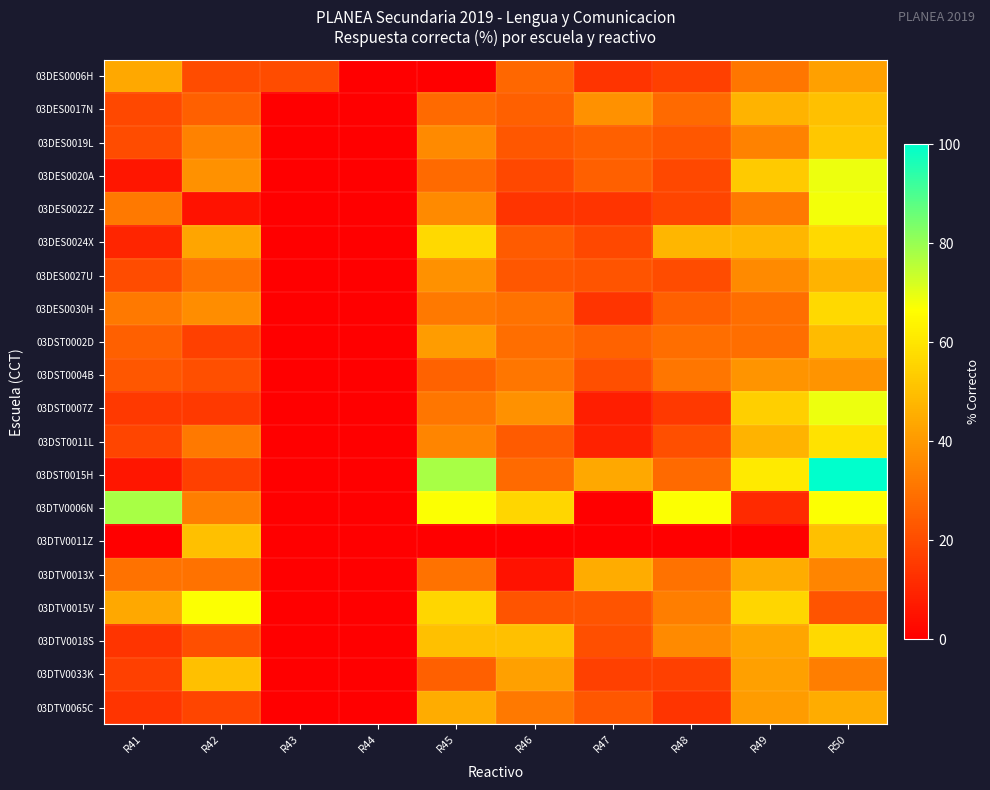

At R45, list the series in order from smallest to largest.

03DES0006H, 03DTV0011Z, 03DTV0033K, 03DST0004B, 03DES0017N, 03DES0020A, 03DTV0013X, 03DST0007Z, 03DES0030H, 03DST0011L, 03DES0019L, 03DES0022Z, 03DES0027U, 03DST0002D, 03DTV0065C, 03DTV0018S, 03DTV0015V, 03DES0024X, 03DTV0006N, 03DST0015H